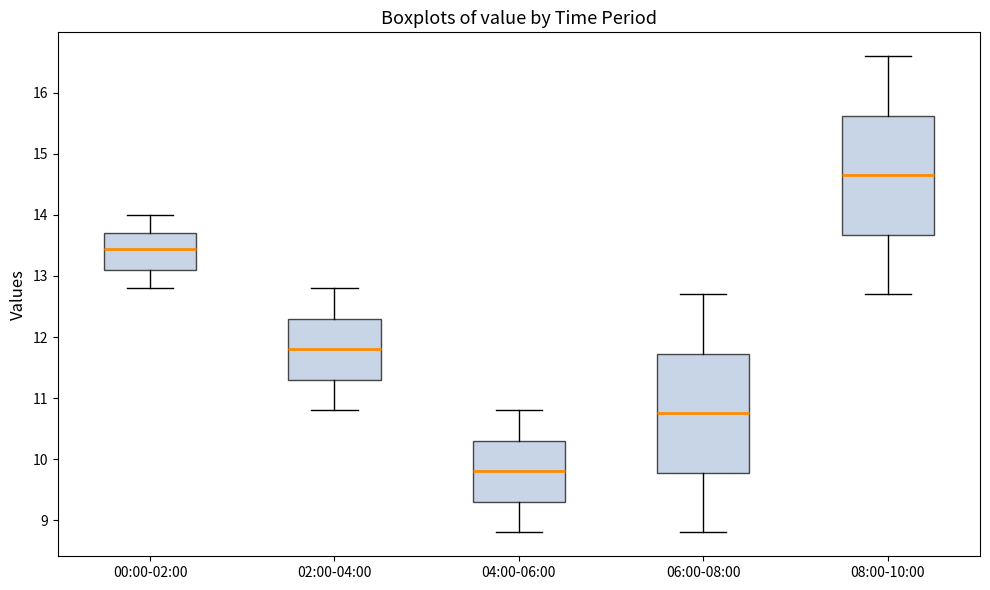

Reading left to right, transcribe this box plot: for each box, give where its median line is, the range the box spans, and where its two whiskers end, as read against the y-axis. The values are not printed on the chart, so give them approximately, as read against the axis.

00:00-02:00: median 13.5, box 13.1 to 13.7, whiskers 12.8 to 14.0
02:00-04:00: median 11.8, box 11.3 to 12.3, whiskers 10.8 to 12.8
04:00-06:00: median 9.8, box 9.3 to 10.3, whiskers 8.8 to 10.8
06:00-08:00: median 10.8, box 9.8 to 11.7, whiskers 8.8 to 12.7
08:00-10:00: median 14.7, box 13.7 to 15.6, whiskers 12.7 to 16.6